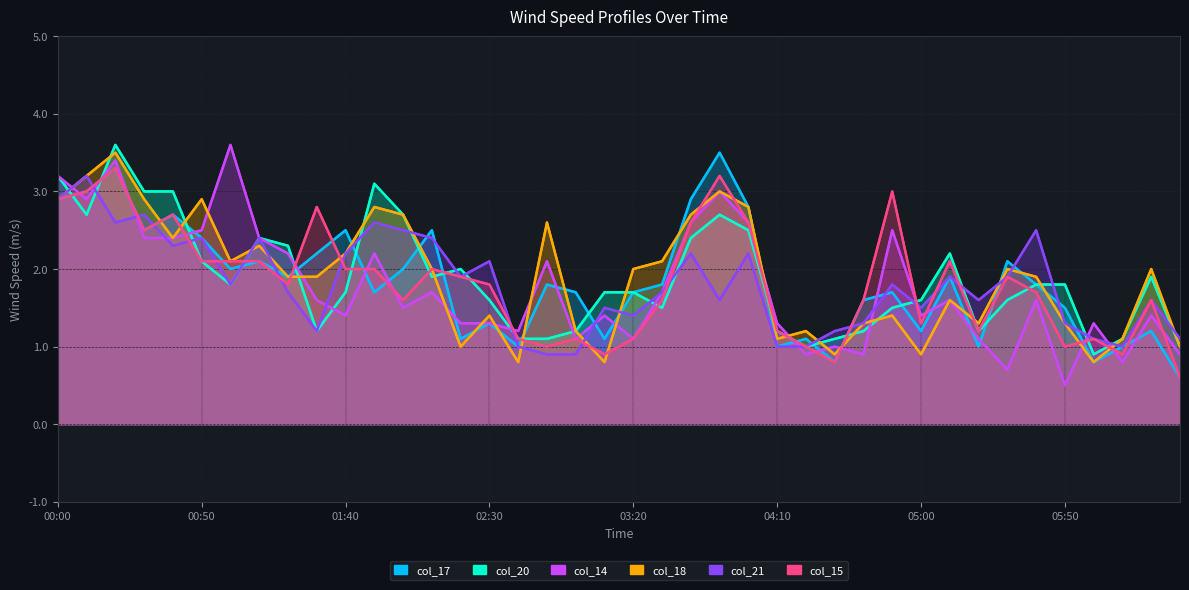

What is the average value of the col_15 series?

1.8